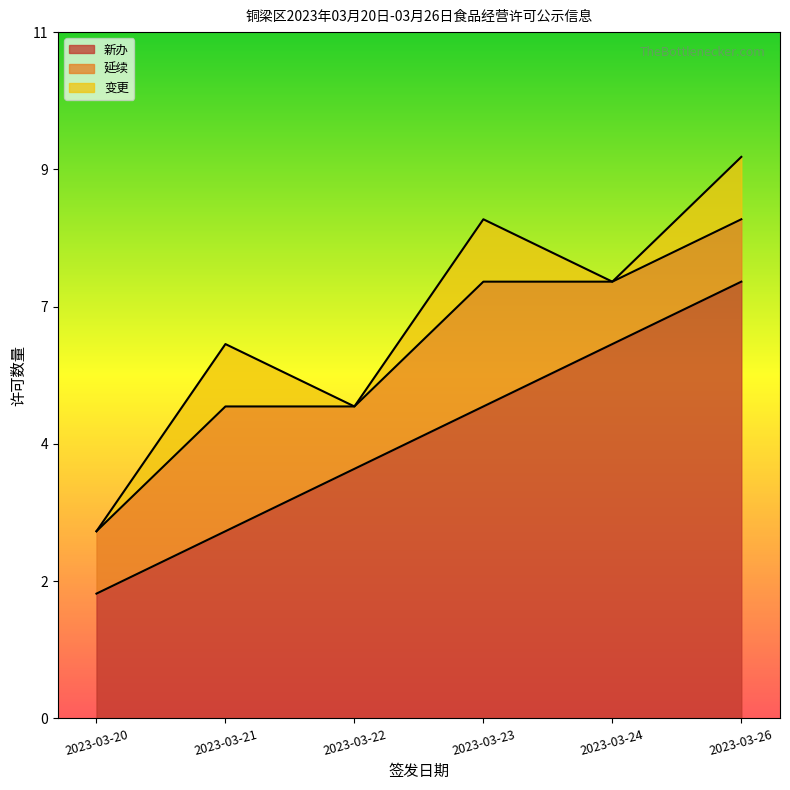

How many interior local peaks does the 变更 series have?

2